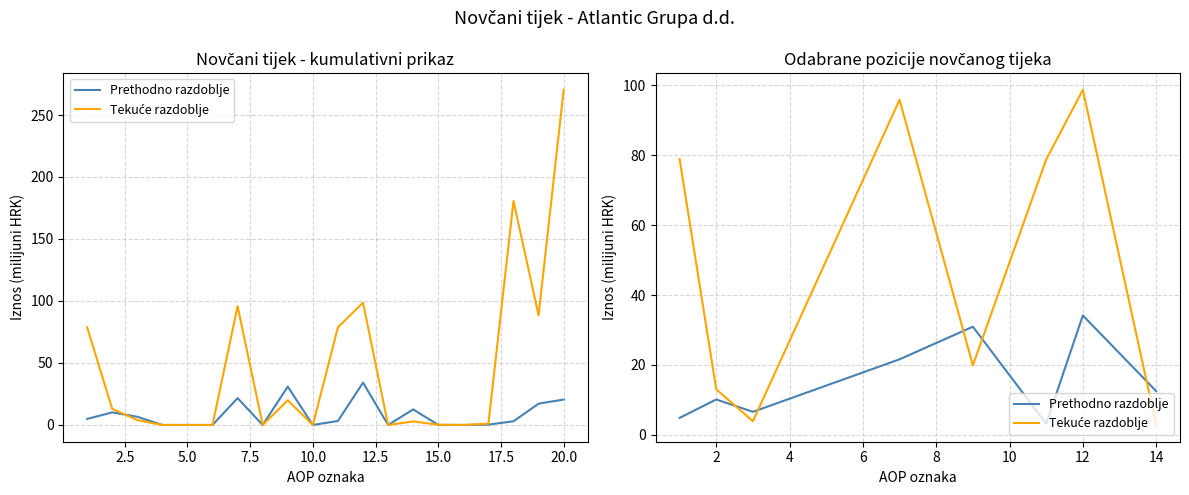

Reading left to right, what are all the values shown in this chart?

Prethodno razdoblje: 4.9	10.1	6.6	21.6	30.9	3.2	34.2	12.5
Tekuće razdoblje: 78.8	13.0	3.9	95.8	19.9	78.7	98.6	2.9